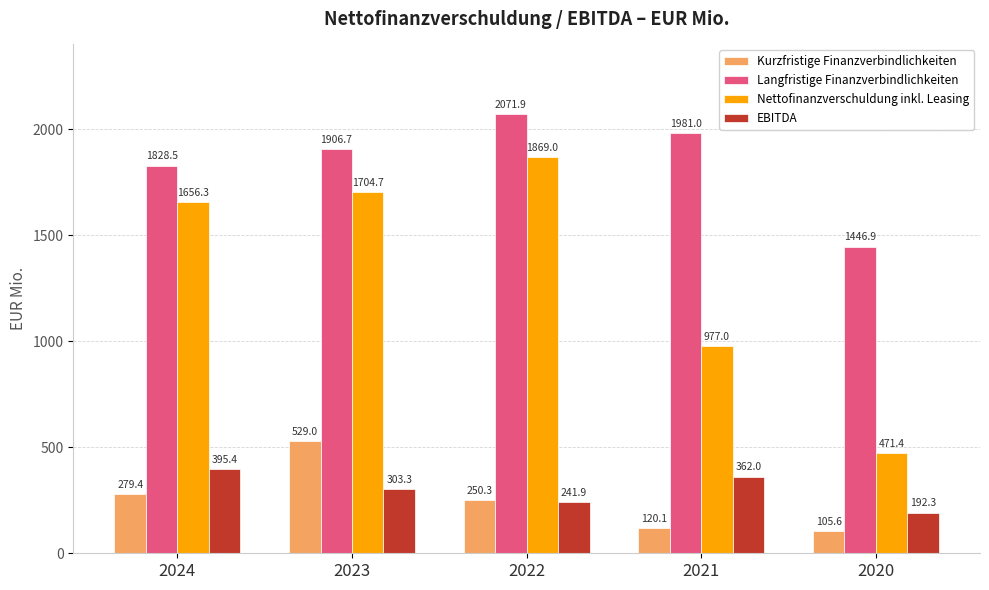

What is the maximum value for Nettofinanzverschuldung inkl. Leasing?

1869.0